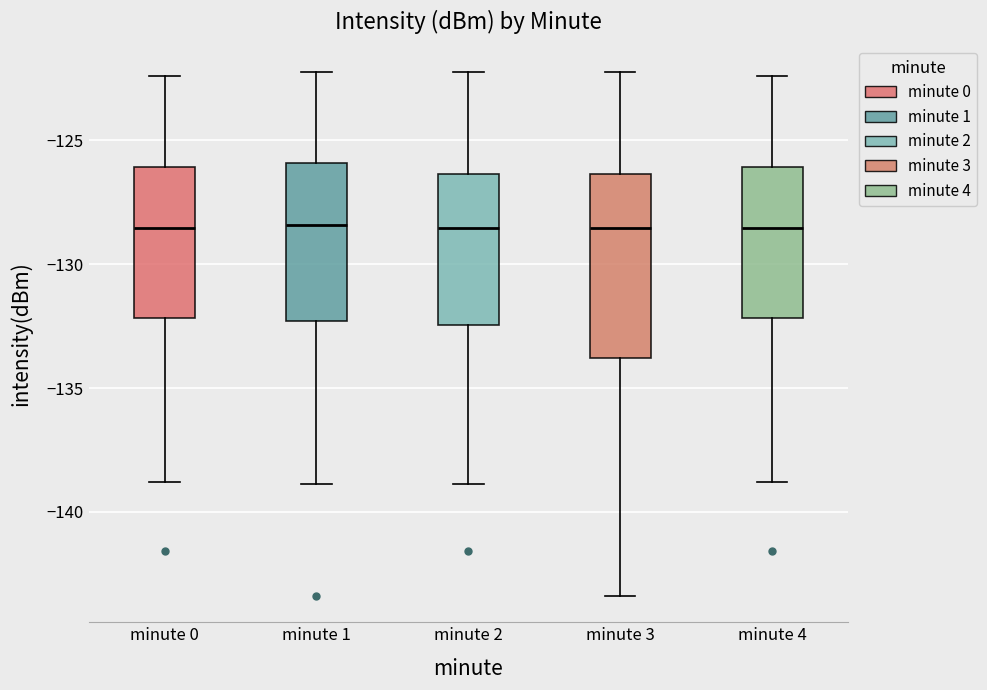

Reading left to right, transcribe this box plot: for each box, give where its median line is, the range the box spans, and where its two whiskers end, as read against the y-axis. The values are not printed on the chart, so give them approximately, as read against the axis.

minute 0: median -128.5, box -132.0 to -126.0, whiskers -139.0 to -122.5
minute 1: median -128.5, box -132.5 to -126.0, whiskers -139.0 to -122.0
minute 2: median -128.5, box -132.5 to -126.5, whiskers -139.0 to -122.0
minute 3: median -128.5, box -134.0 to -126.5, whiskers -143.5 to -122.0
minute 4: median -128.5, box -132.0 to -126.0, whiskers -139.0 to -122.5